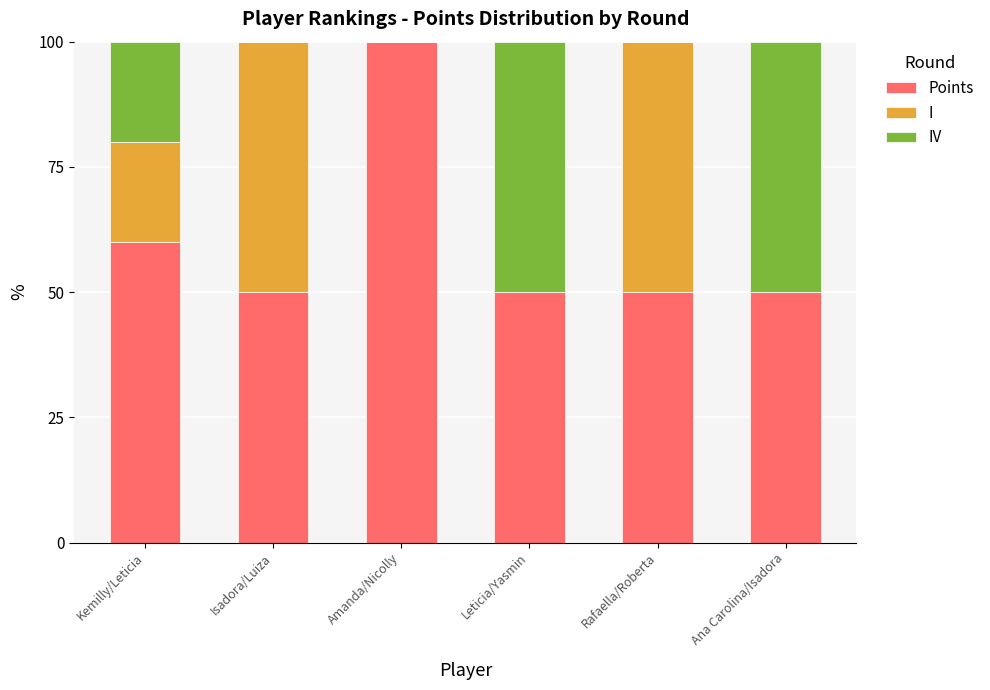

Reading left to right, what are the values for Points?

Kemilly/Leticia=60	Isadora/Luiza=50	Amanda/Nicolly=100	Leticia/Yasmin=50	Rafaella/Roberta=50	Ana Carolina/Isadora=50